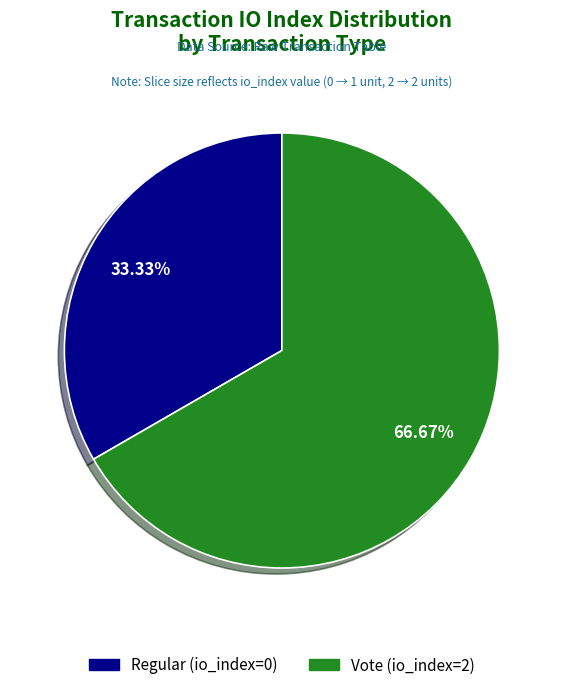

Which has a higher value, Vote (io_index=2) or Regular (io_index=0)?

Vote (io_index=2)